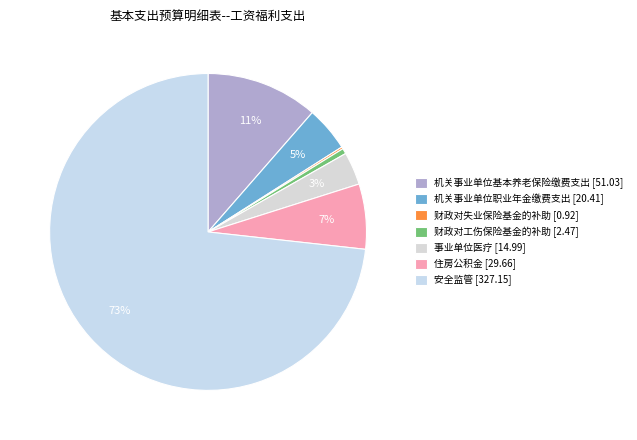

How many slices are in this pie chart?

7